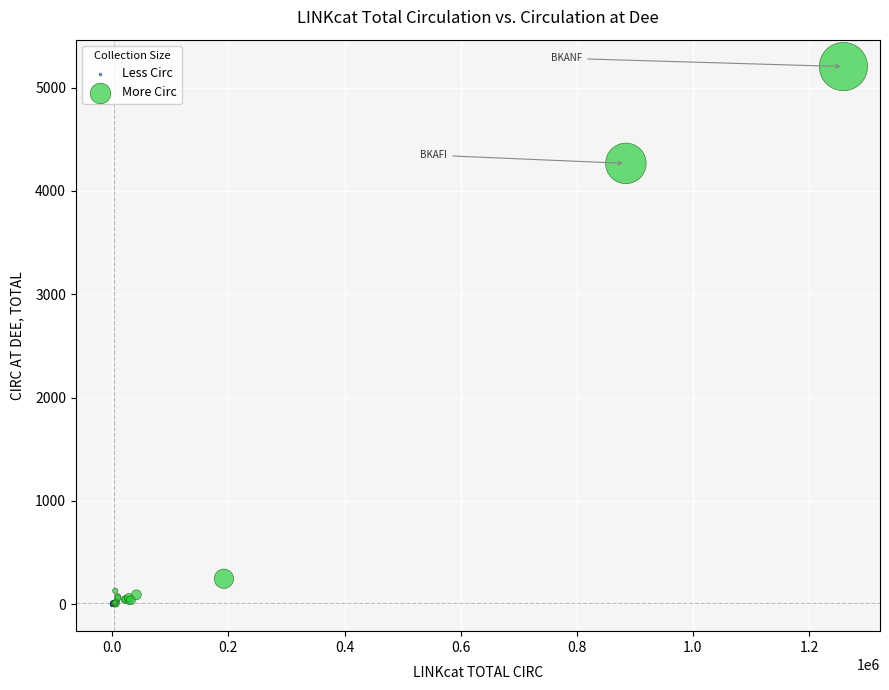

Which series reaches the maximum Y coordinate?

More Circ